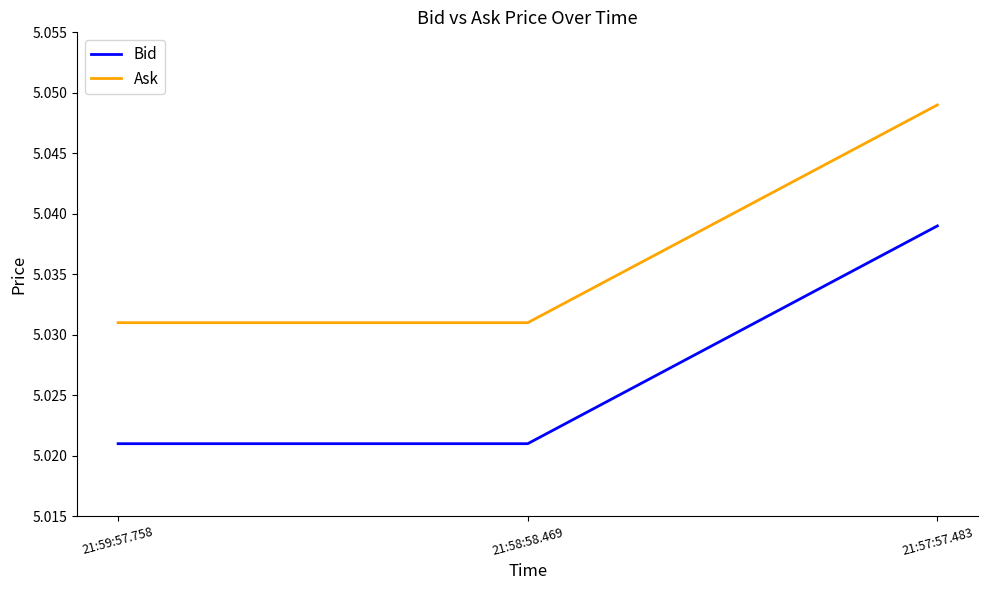

How many series are shown in this chart?

2